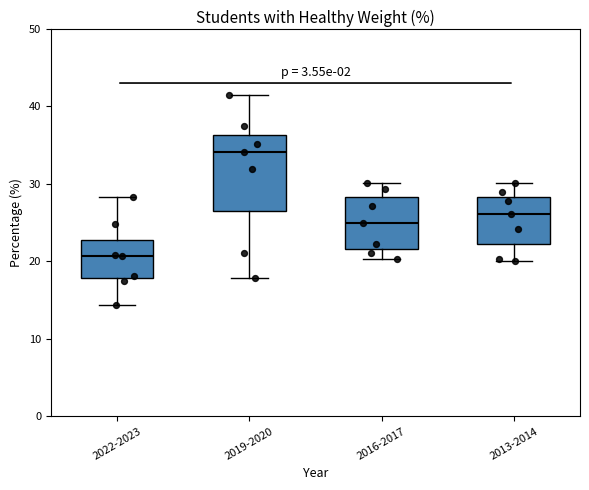

Reading left to right, transcribe this box plot: for each box, give where its median line is, the range the box spans, and where its two whiskers end, as read against the y-axis. The values are not printed on the chart, so give them approximately, as read against the axis.

2022-2023: median 21, box 18 to 23, whiskers 14 to 28
2019-2020: median 34, box 26 to 36, whiskers 18 to 41
2016-2017: median 25, box 22 to 28, whiskers 20 to 30
2013-2014: median 26, box 22 to 28, whiskers 20 to 30